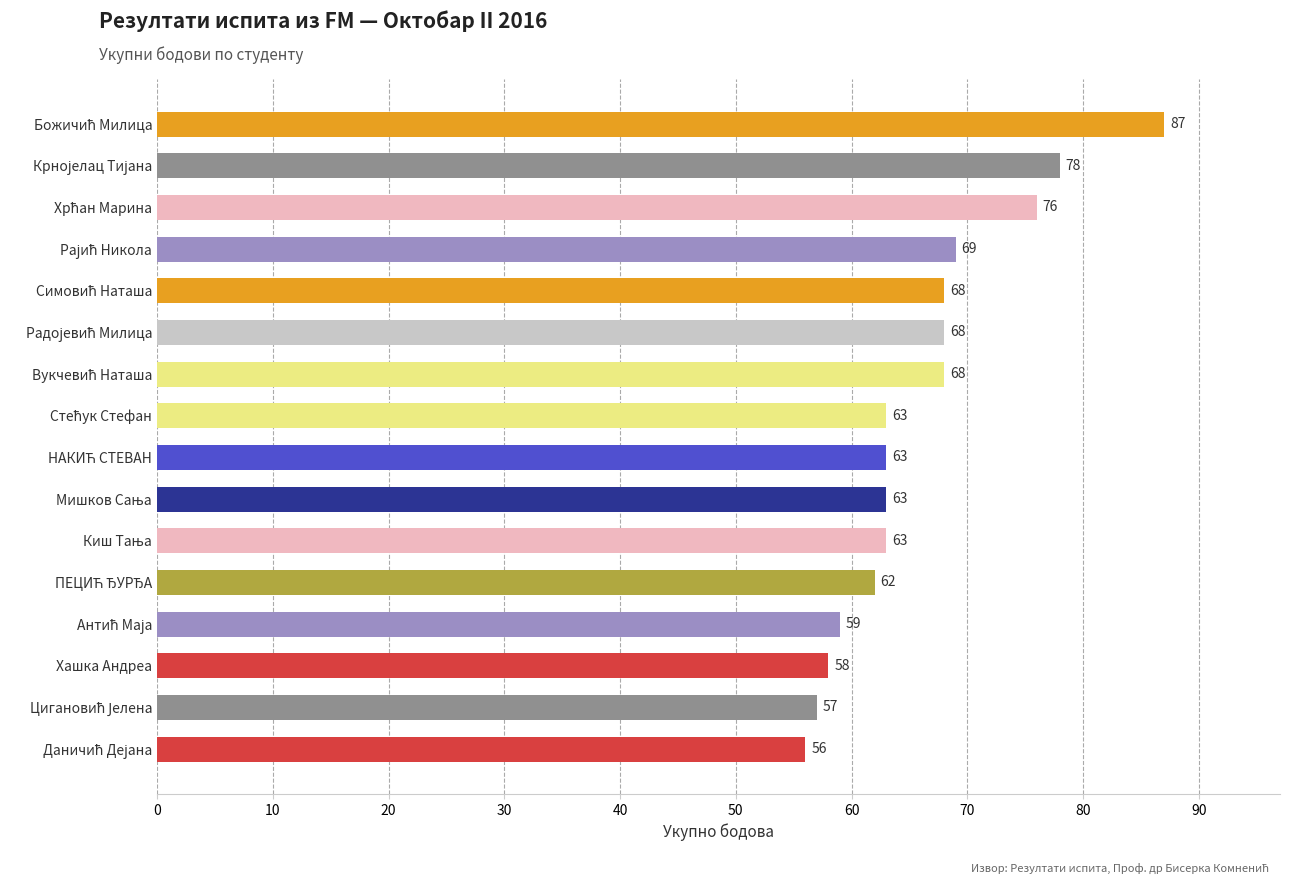

What is the difference between the maximum and second lowest values?

30